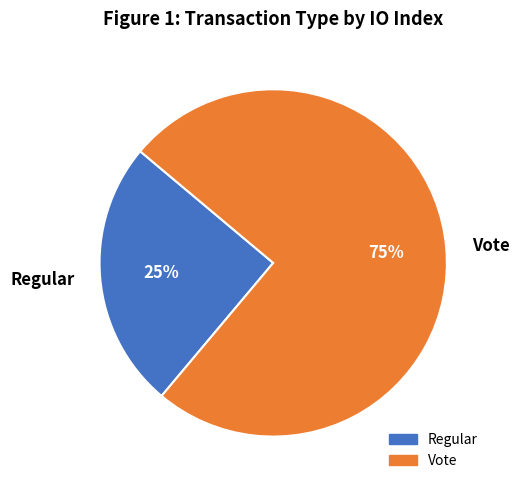

True or false: Regular accounts for 18% of the total.

False